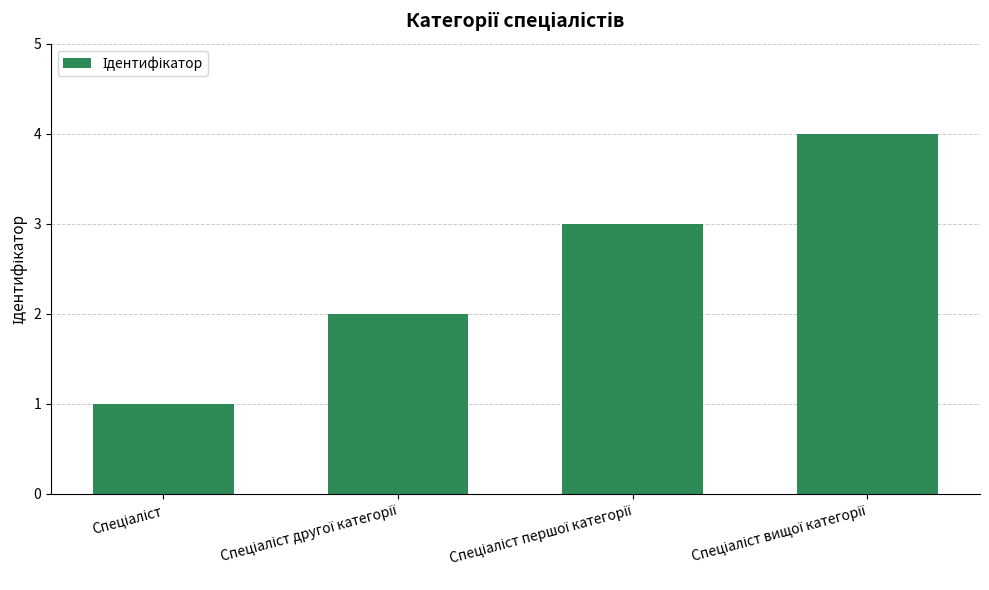

What is the greatest value displayed?

4